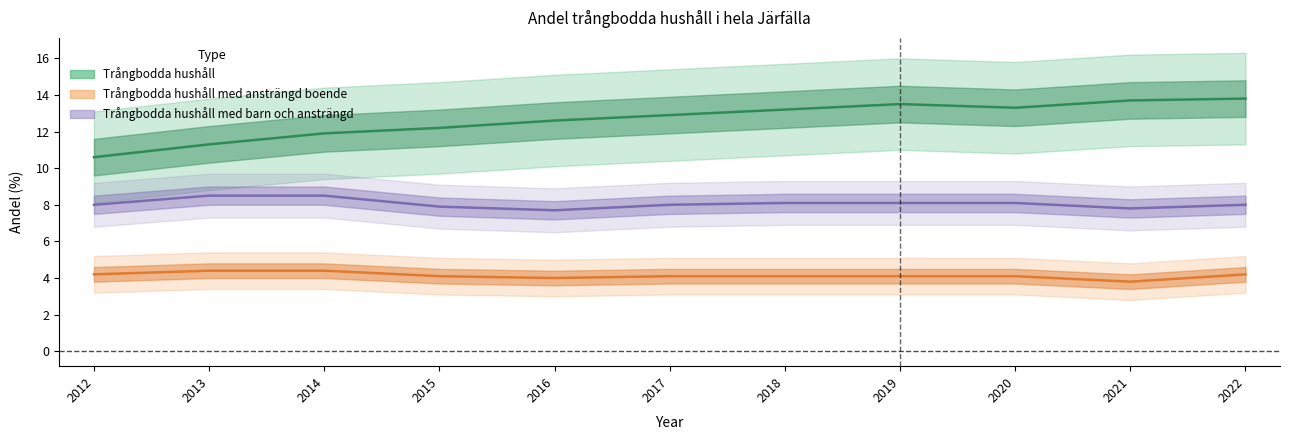

True or false: Trångbodda hushåll med barn och ansträngd and Trångbodda hushåll cross at least once.

False